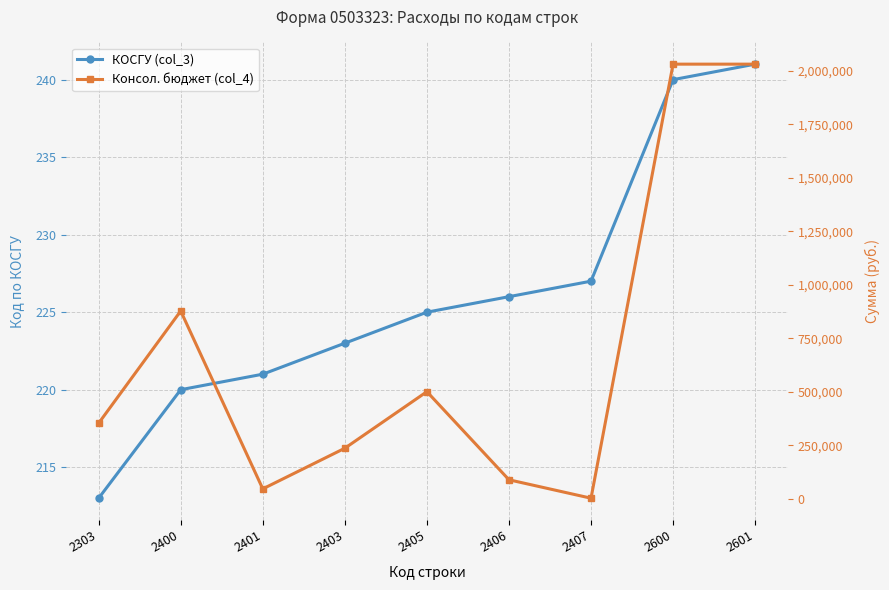

What are all the series names shown in the legend?

КОСГУ (col_3), Консол. бюджет (col_4)